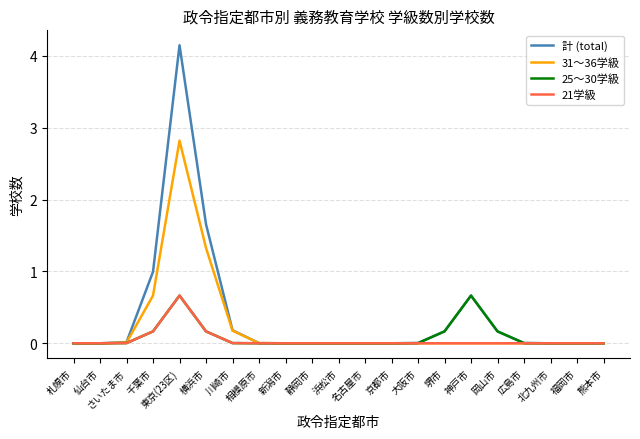

Is it true that 31～36学級 equals 4.8 at 東京(23区)?

False